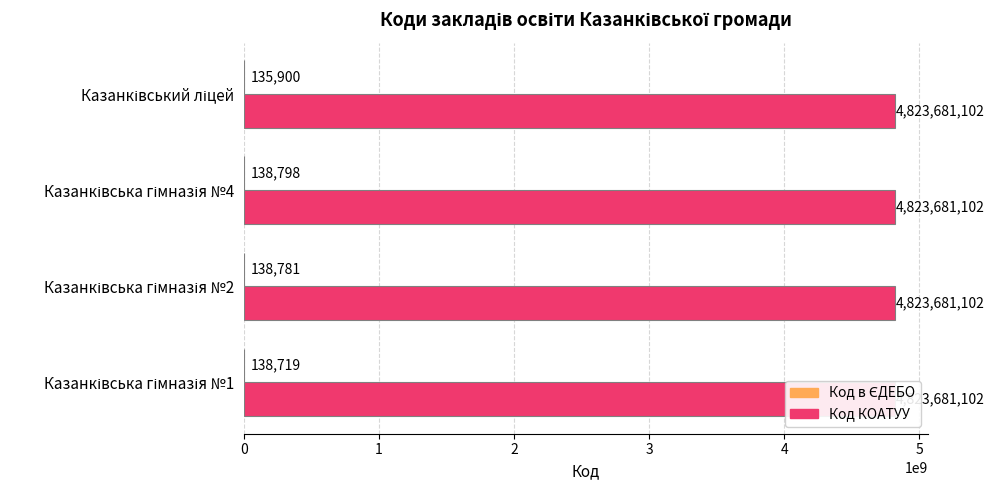

Are the bars horizontal?

Yes